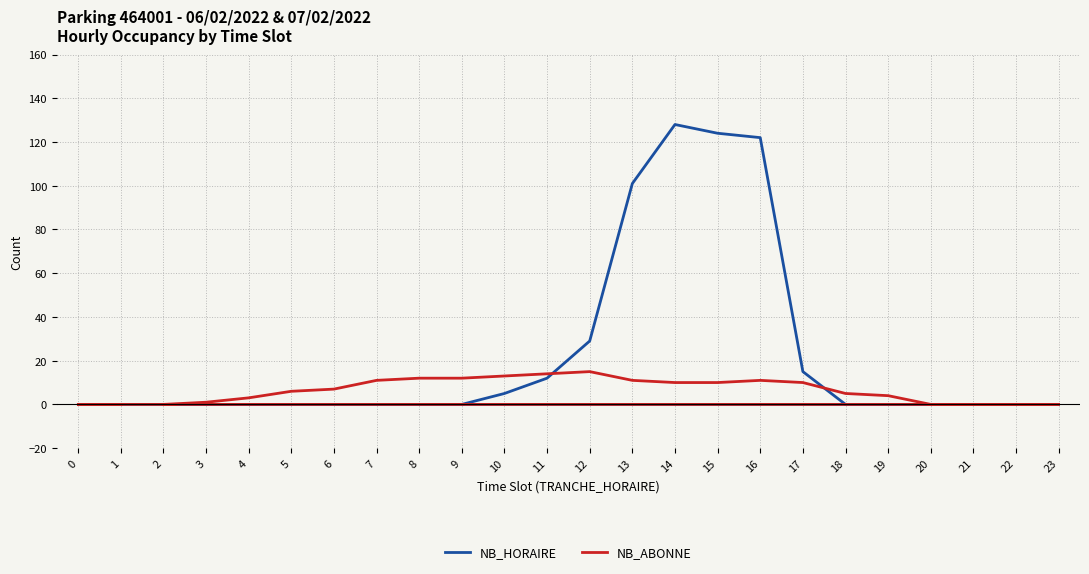

How many values in the NB_ABONNE series are below 7?

12